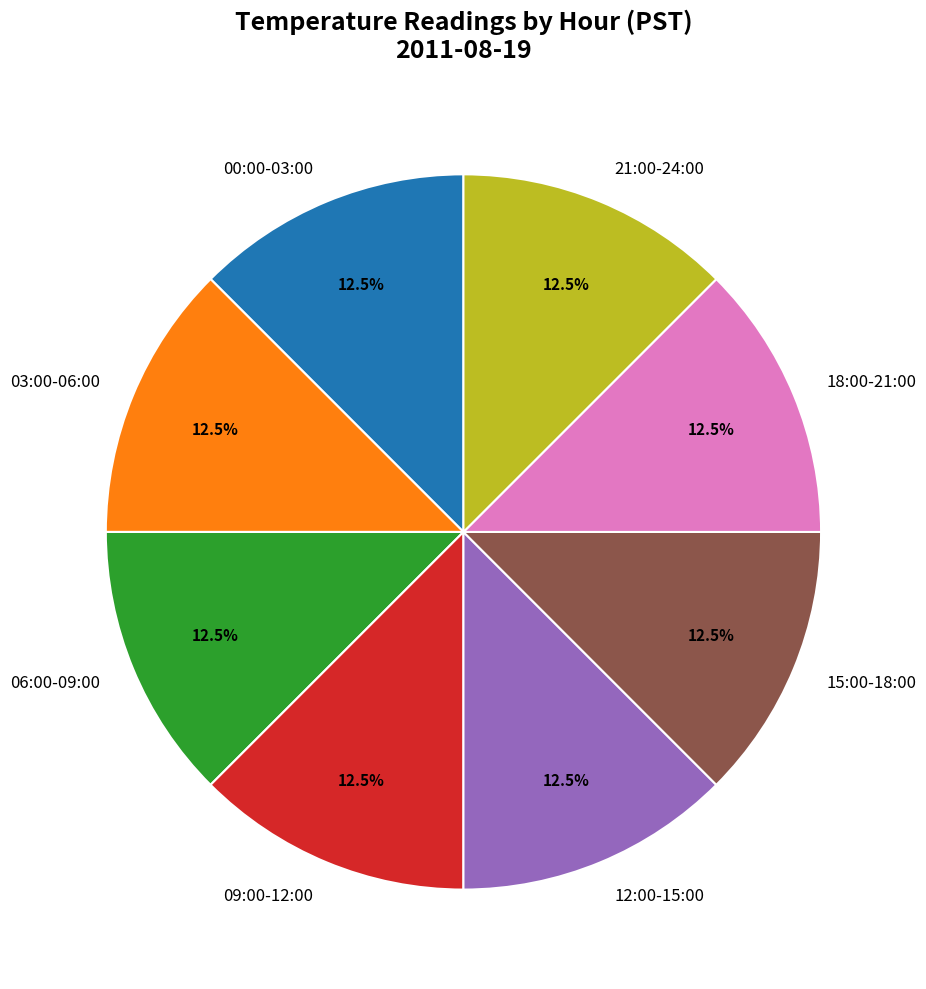

Do 18:00-21:00 and 00:00-03:00 together represent more than half of the pie?

No